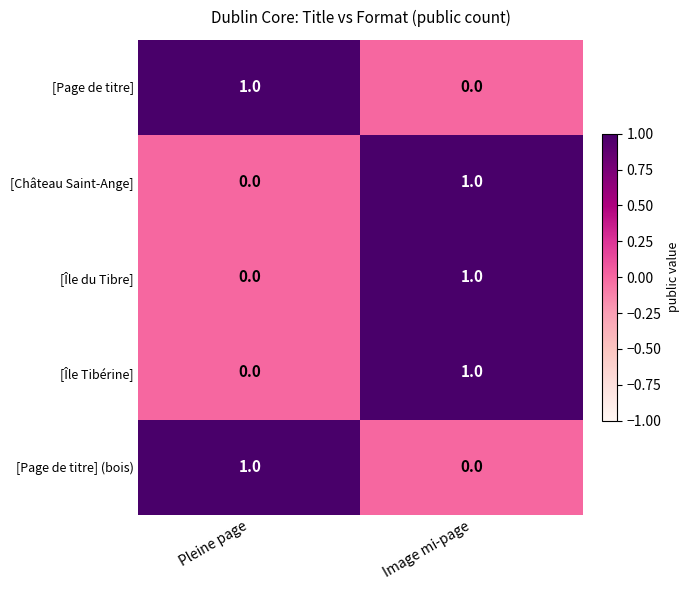

List the labels in order of [Page de titre] value, smallest first.

Image mi-page, Pleine page